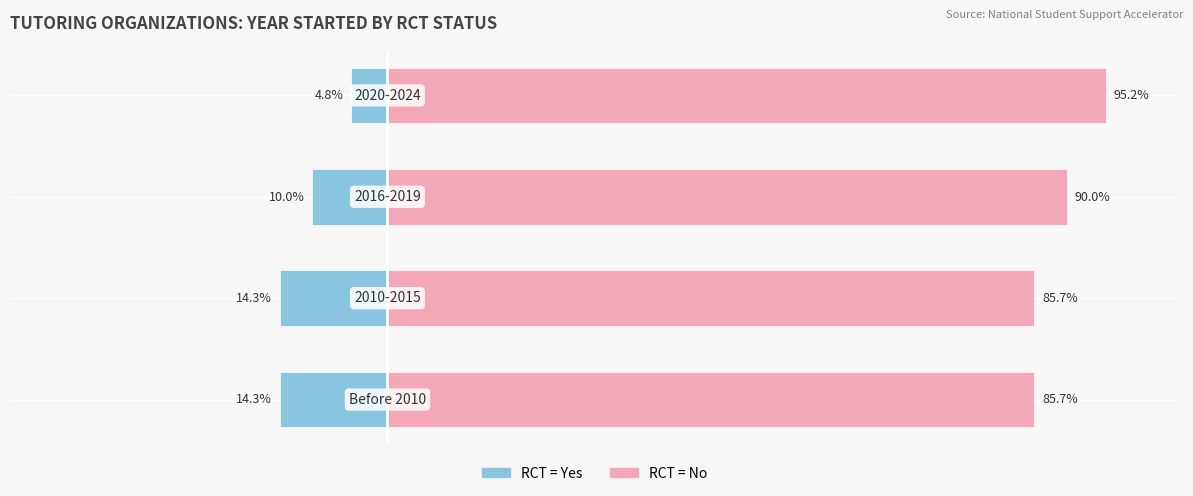

What is the value of the RCT = No bar at the 2nd from the left?

85.7